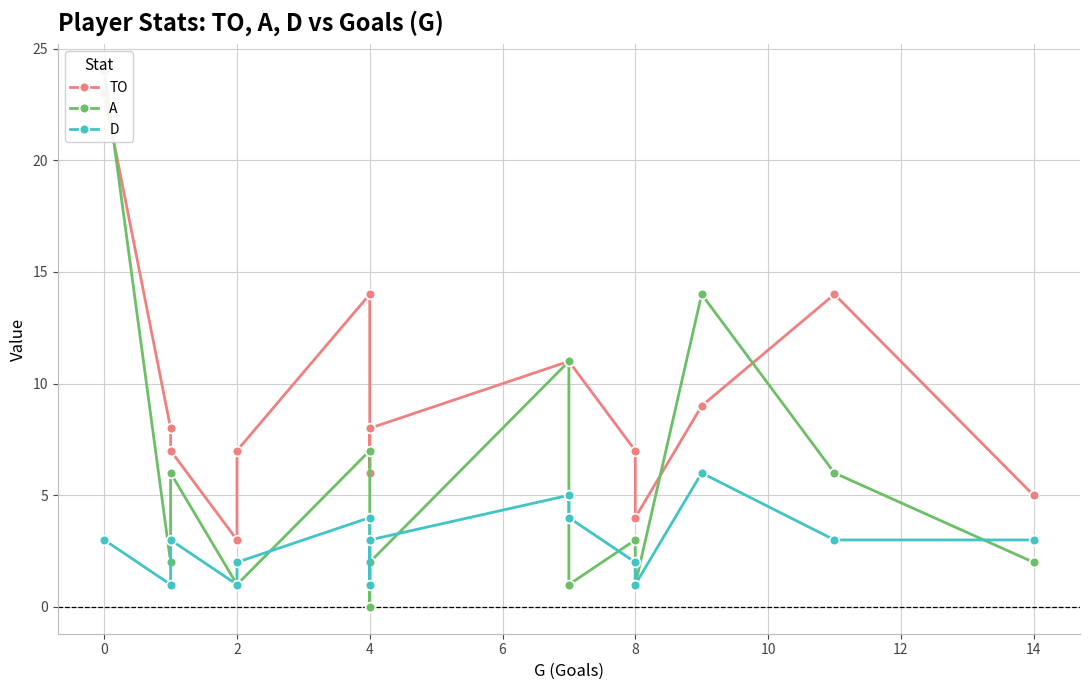

Which series has the widest spread of values?

A